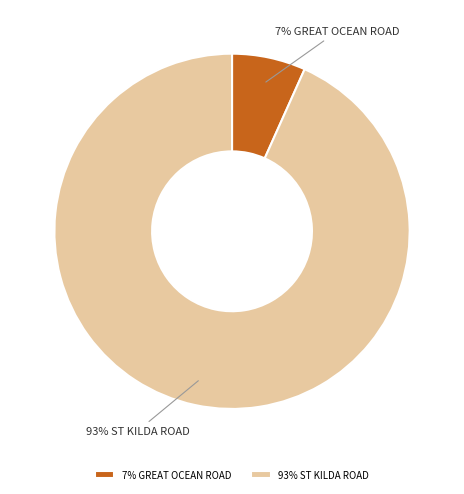

Does 7% GREAT OCEAN ROAD represent more than half of the total?

No